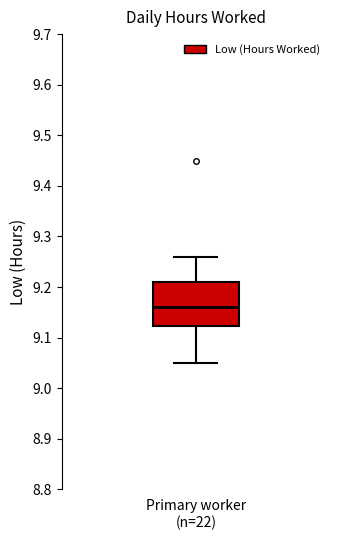

Transcribe this box plot: give where the median line is, the range the box spans, and where the two whiskers end, as read against the y-axis. The values are not printed on the chart, so give them approximately, as read against the axis.

median 9.16, box 9.12 to 9.21, whiskers 9.05 to 9.26